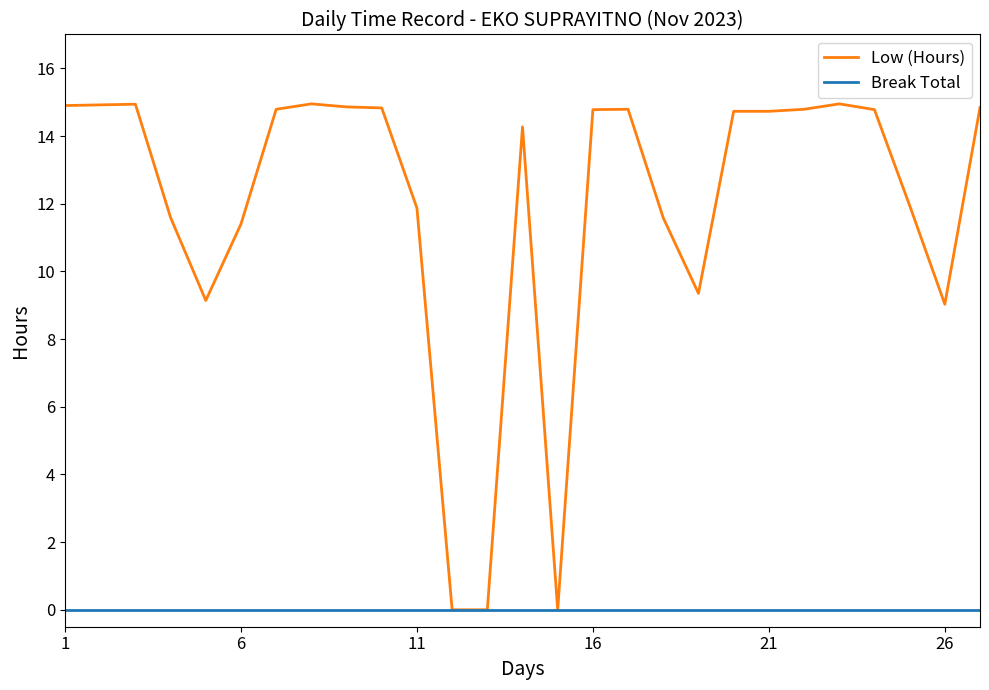

Which series has the largest total across all categories?

Low (Hours)